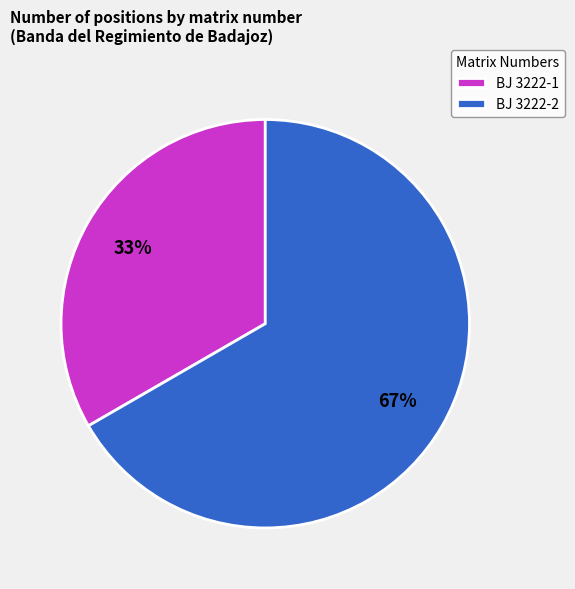

What is the largest slice in the pie chart?

BJ 3222-2